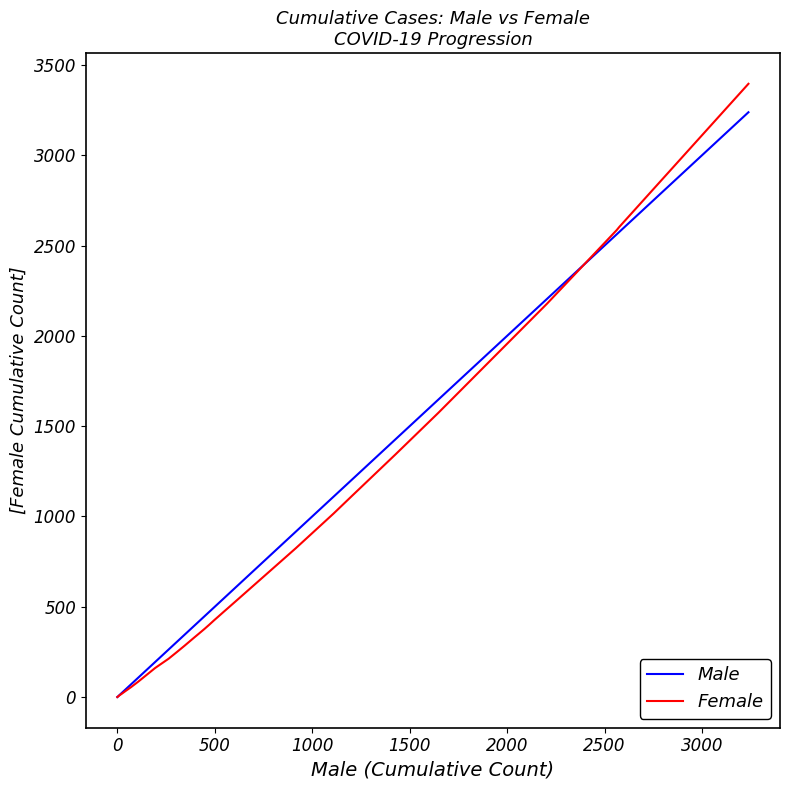

Rank the series by their maximum value, from lowest to highest.

Male, Female